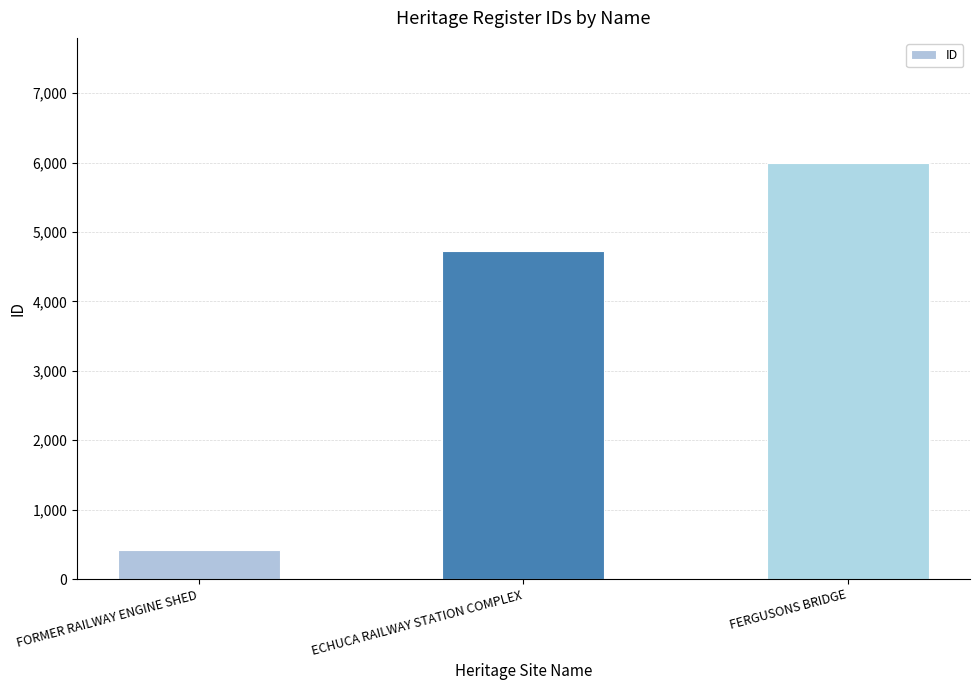

Which category has the highest value across all series?

FERGUSONS BRIDGE